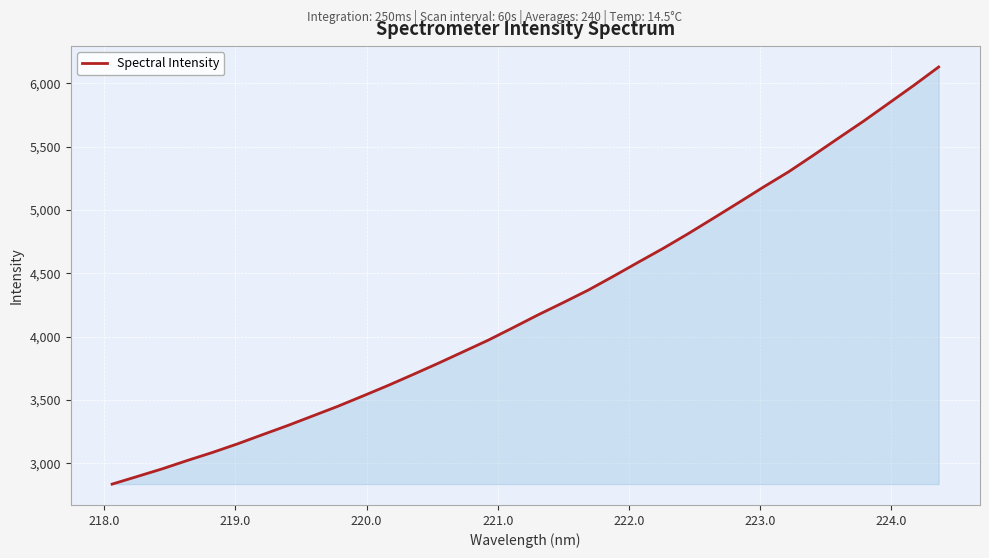

How many lines are shown in the chart?

1